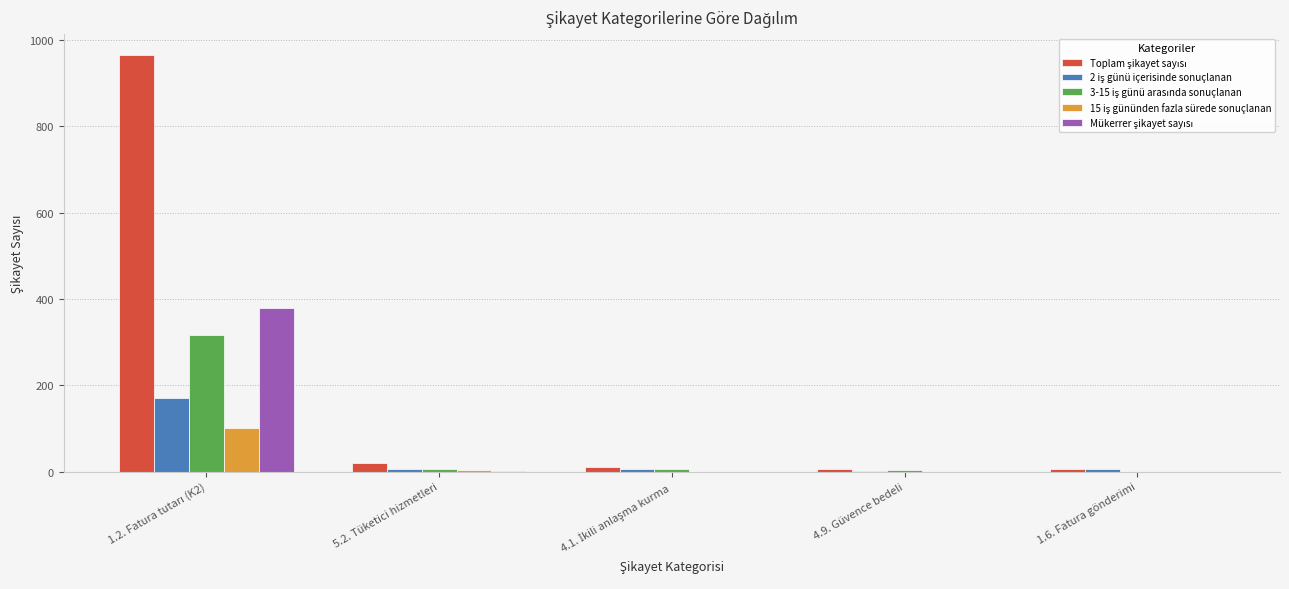

How many series are shown in this chart?

5